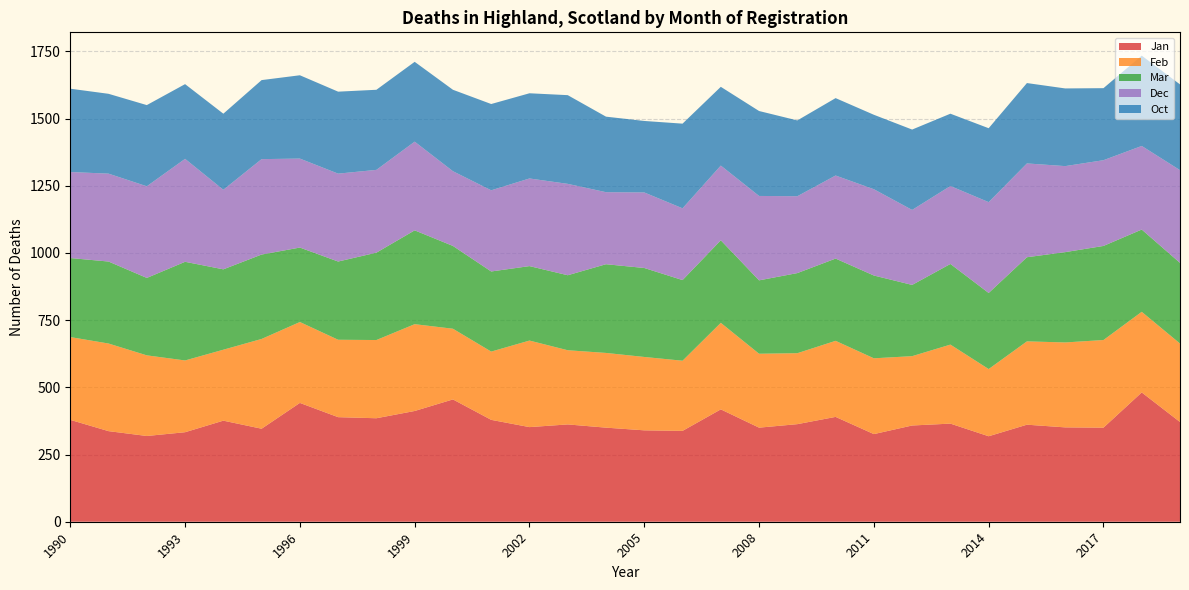

Reading right to left, transcribe all the data shown in this chart.

Jan: 2019=371	2018=481	2017=350	2016=351	2015=361	2014=318	2013=365	2012=358	2011=326	2010=390	2009=363	2008=350	2007=418	2006=338	2005=340	2004=350	2003=362	2002=352	2001=379	2000=455	1999=412	1998=385	1997=389	1996=442	1995=346	1994=376	1993=333	1992=319	1991=337	1990=379
Feb: 2019=292	2018=300	2017=326	2016=316	2015=310	2014=250	2013=294	2012=258	2011=282	2010=283	2009=264	2008=275	2007=322	2006=261	2005=273	2004=278	2003=276	2002=322	2001=254	2000=263	1999=323	1998=291	1997=288	1996=301	1995=334	1994=264	1993=267	1992=300	1991=326	1990=308
Mar: 2019=300	2018=306	2017=350	2016=336	2015=313	2014=283	2013=300	2012=265	2011=308	2010=306	2009=298	2008=273	2007=307	2006=300	2005=331	2004=330	2003=279	2002=277	2001=298	2000=308	1999=349	1998=325	1997=291	1996=277	1995=314	1994=299	1993=367	1992=288	1991=305	1990=294
Dec: 2019=345	2018=311	2017=319	2016=320	2015=349	2014=338	2013=290	2012=279	2011=321	2010=309	2009=286	2008=314	2007=278	2006=267	2005=281	2004=268	2003=340	2002=326	2001=302	2000=278	1999=330	1998=308	1997=327	1996=331	1995=355	1994=296	1993=383	1992=341	1991=327	1990=320
Oct: 2019=319	2018=336	2017=268	2016=289	2015=299	2014=275	2013=269	2012=299	2011=277	2010=288	2009=282	2008=316	2007=293	2006=315	2005=266	2004=281	2003=330	2002=317	2001=321	2000=303	1999=297	1998=298	1997=305	1996=310	1995=294	1994=283	1993=278	1992=302	1991=297	1990=310